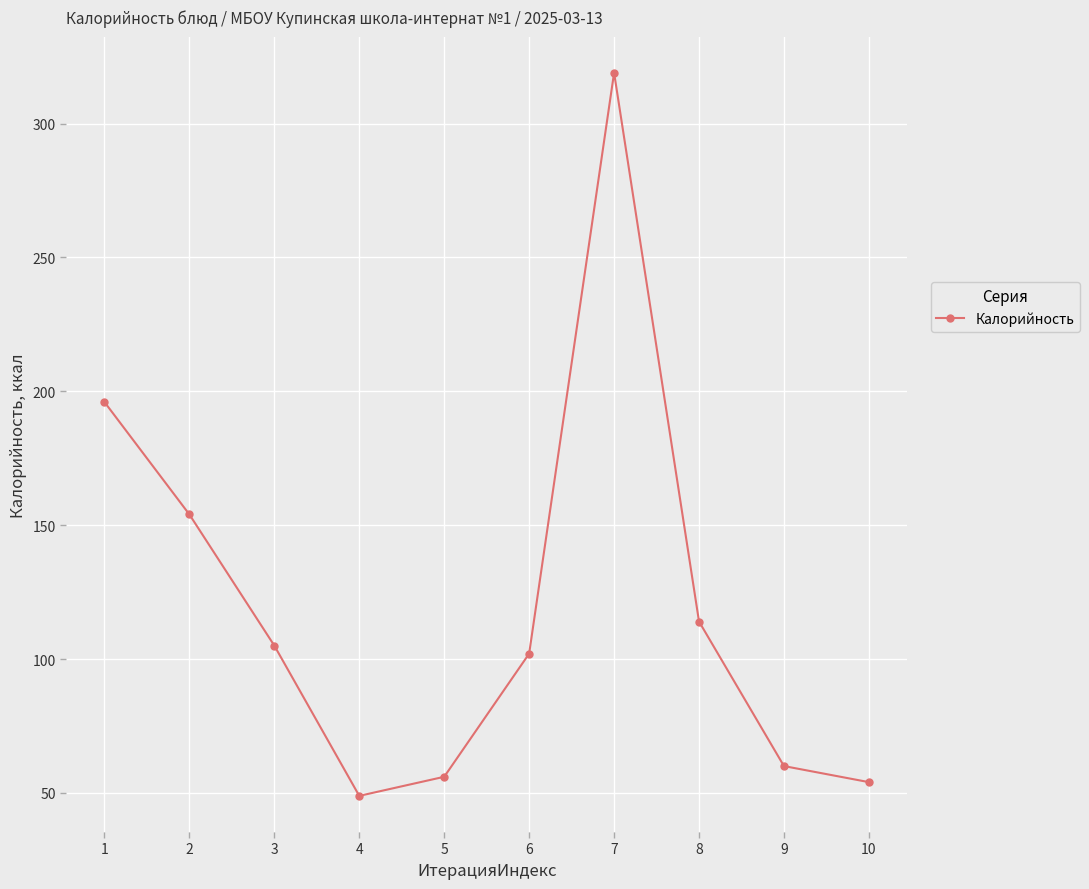

How many lines are shown in the chart?

1